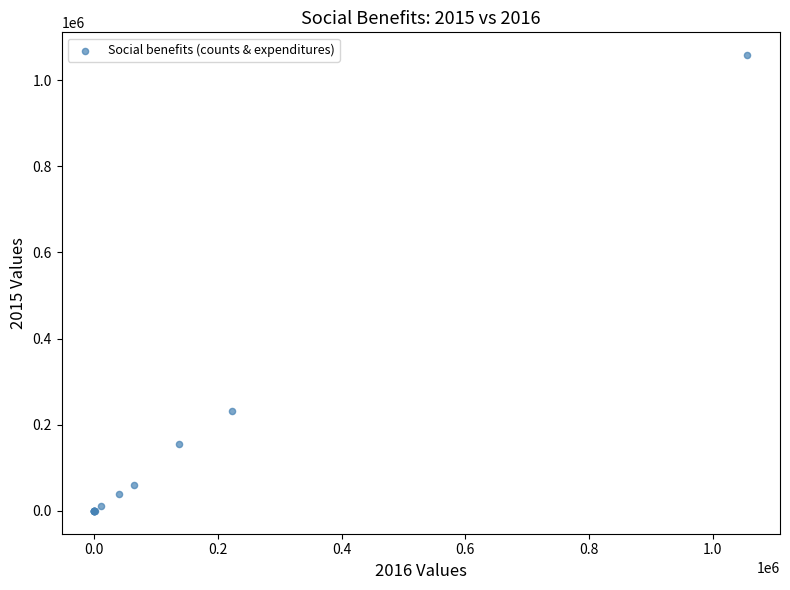

What Y value in the scatter plot is closest to 529088?

231803.2